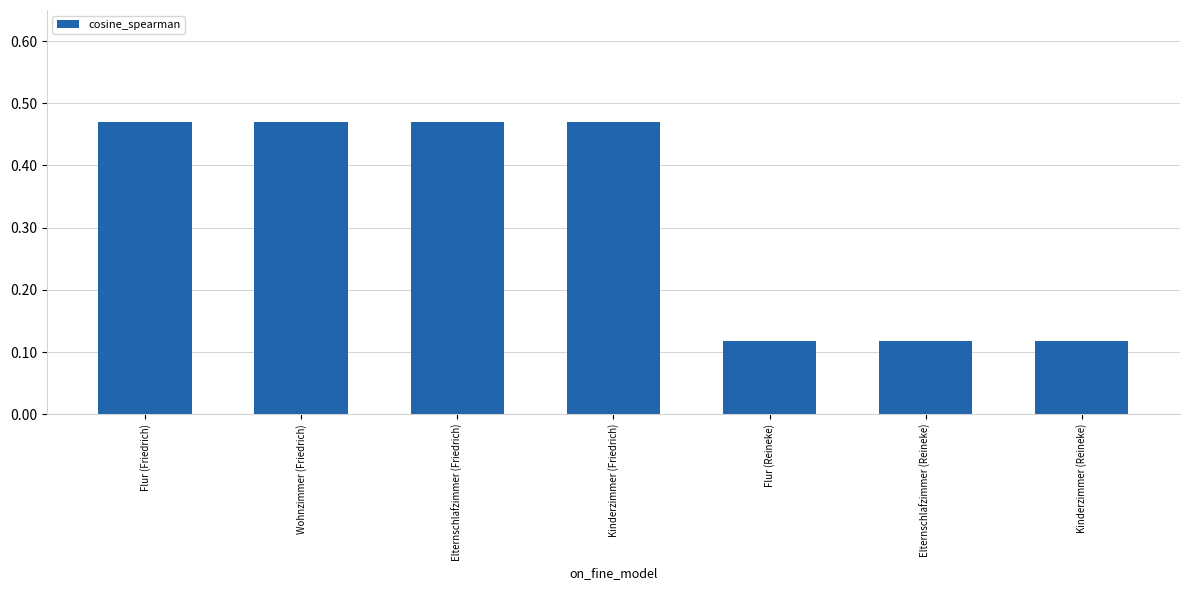

The chart shows a value of 0.8 at Kinderzimmer (Friedrich). True or false?

False